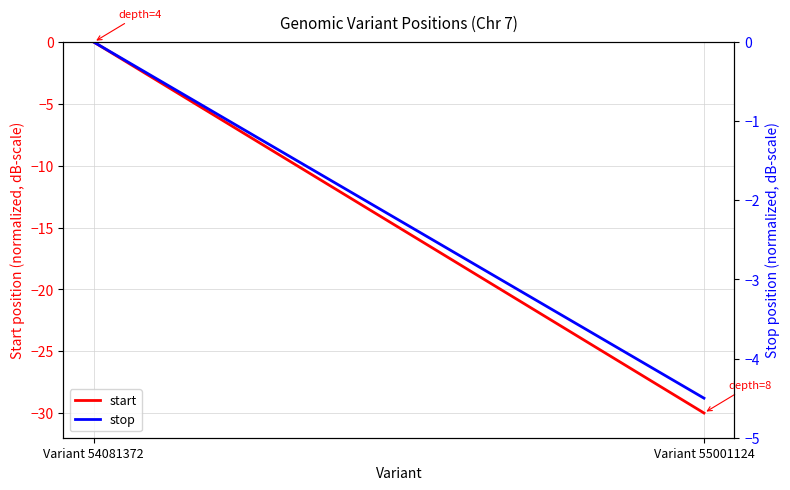

Reading left to right, extract all data points from this chart.

start: -0.0	-30.0
stop: -0.0	-4.5